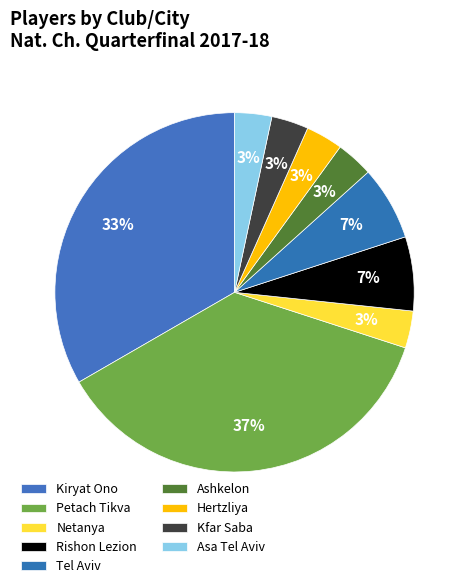

Which slice is the largest?

Petach Tikva